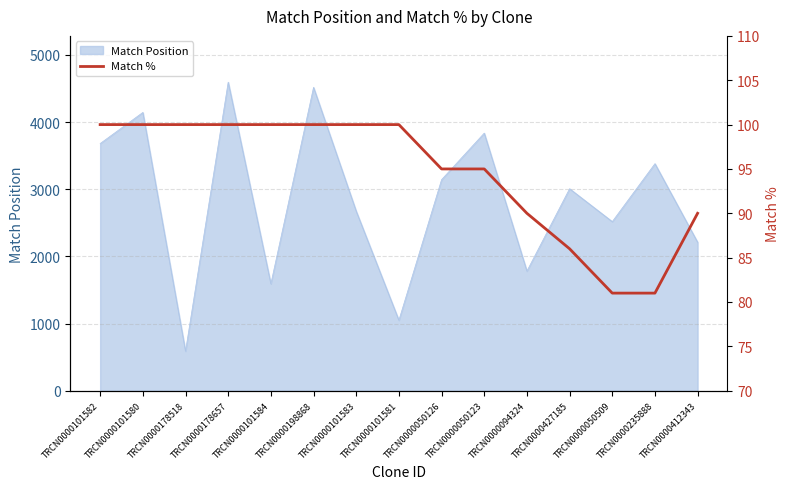

What is the smallest value displayed?

81